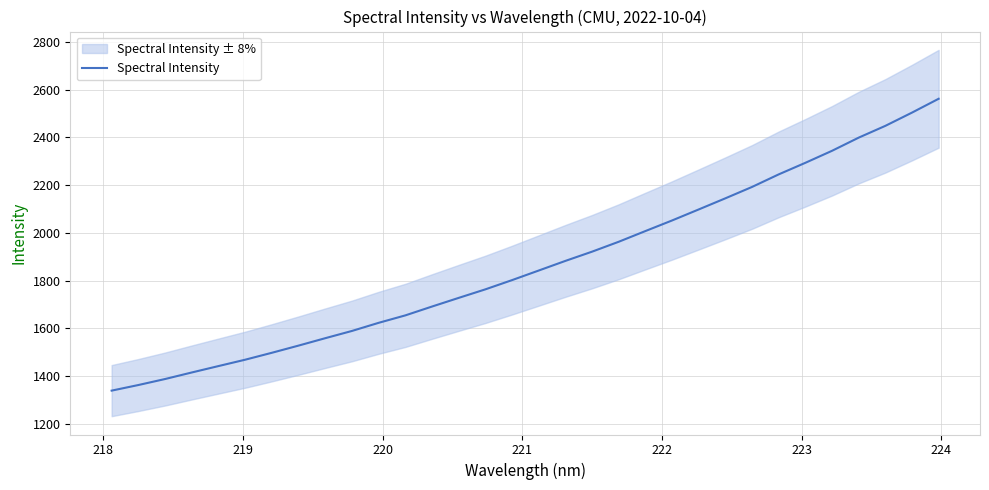

How many distinct data groups are displayed?

1